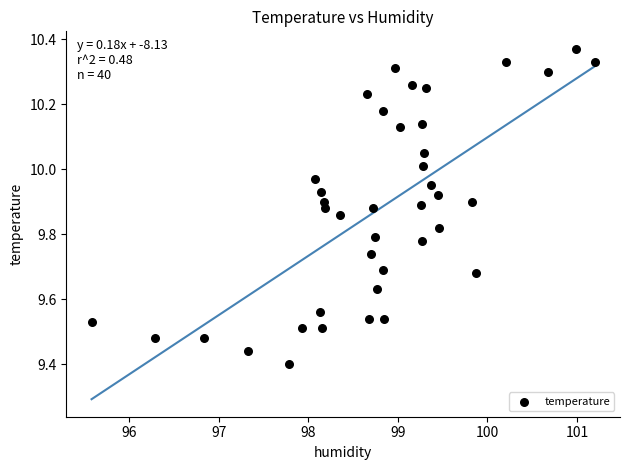

What is the range of Y values (max minus min)?

1.0